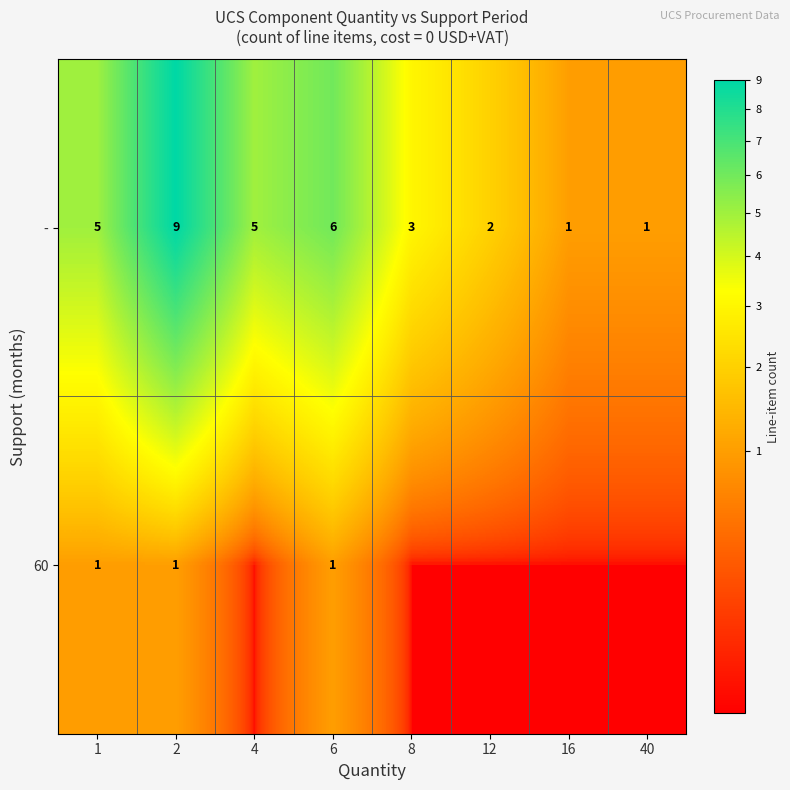

What value does the - series have at 12?

2.0